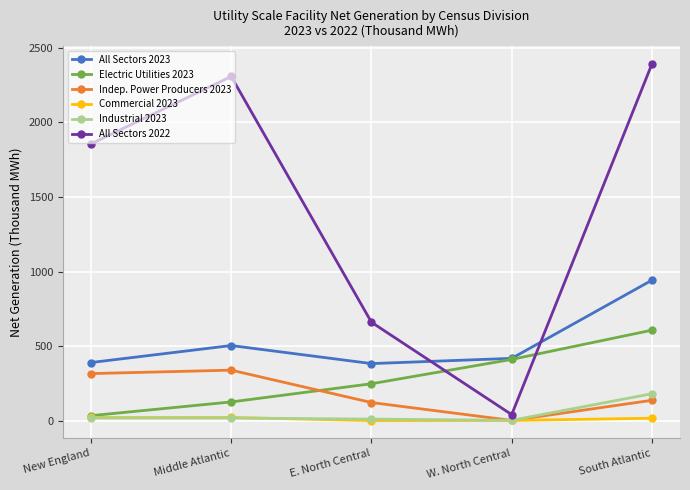

What is the label of the 3rd point from the left?

E. North Central